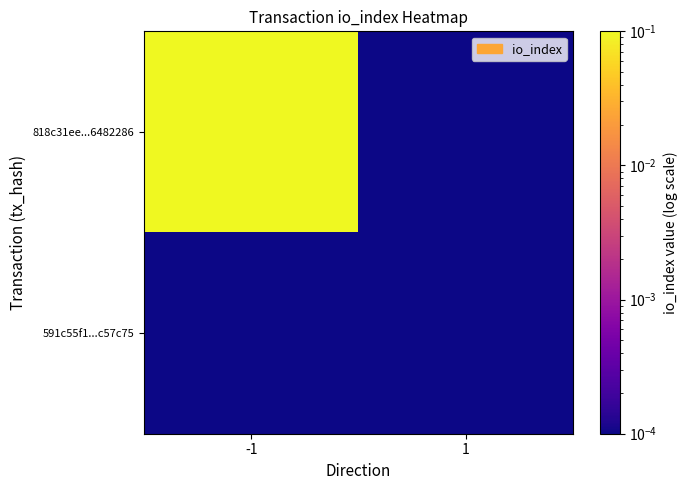

Reading right to left, extract all data points from this chart.

818c31ee...6482286: 1=0.0	-1=1.0
591c55f1...c57c75: 1=0.0	-1=0.0